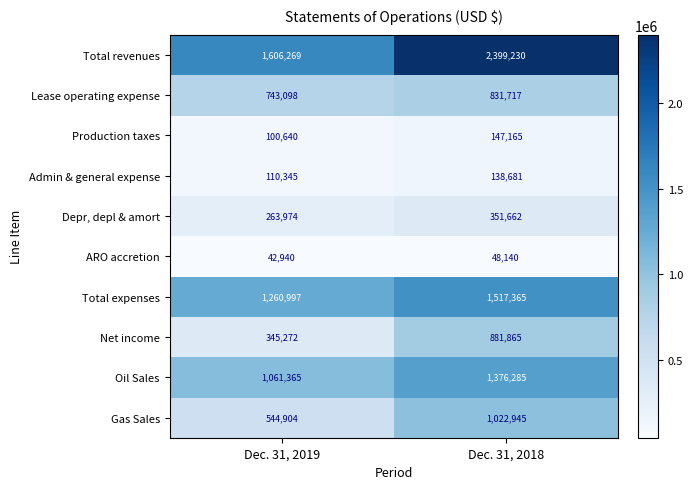

Is it true that Net income equals 881865 at Dec. 31, 2018?

True